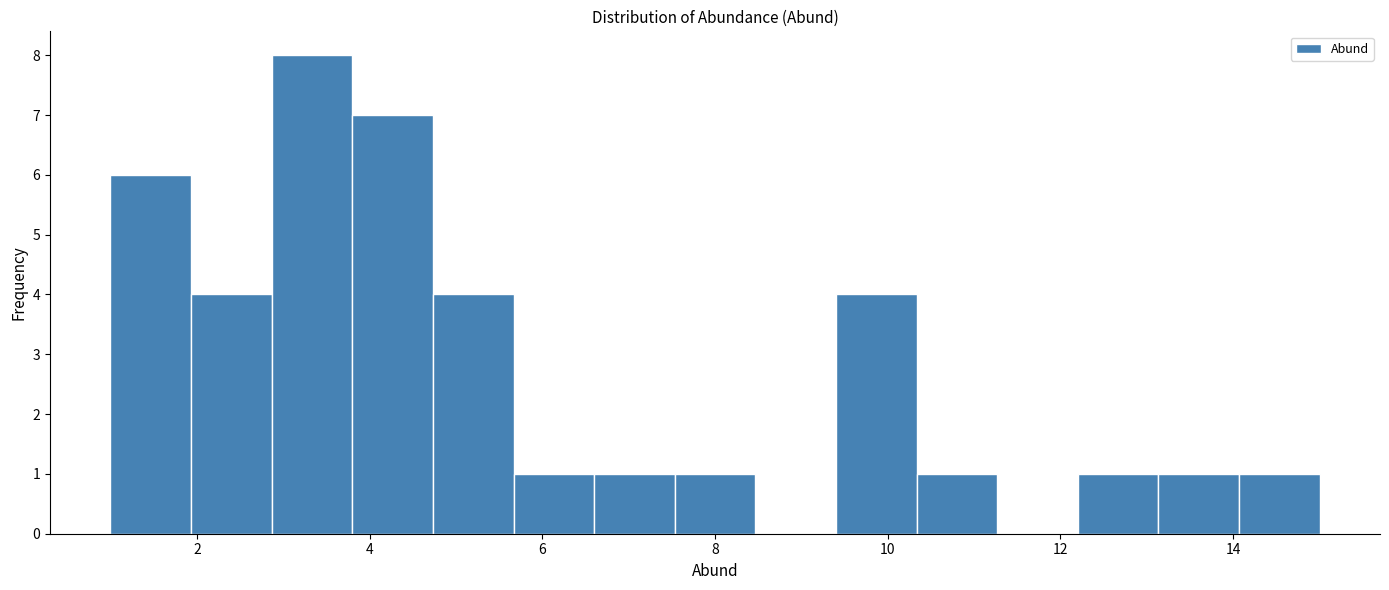

What is the height of the bar covering 2.8 to 3.8 on the x-axis? Neither the bar edges nor the heights are printed on the chart, so give them approximately, as read against the axes.

8